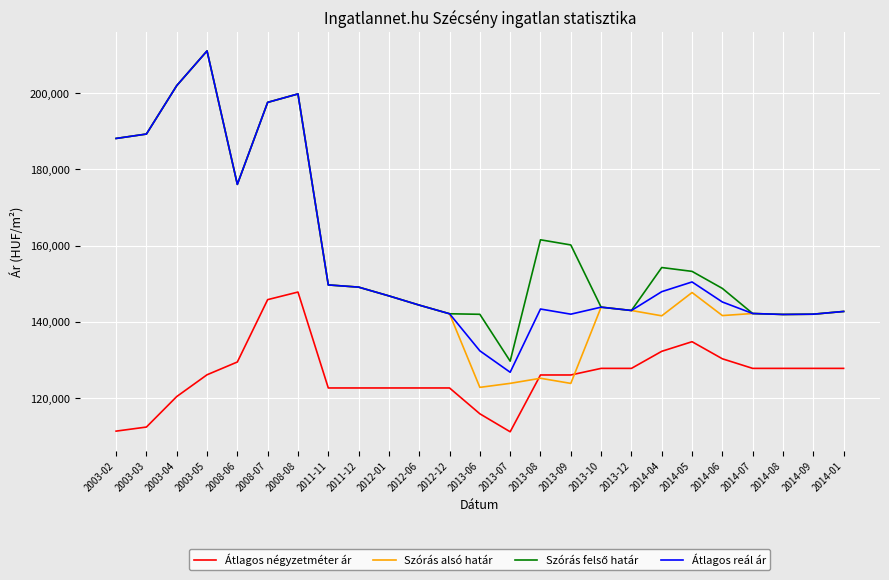

At which label is Átlagos reál ár closest to 168900?

2008-06